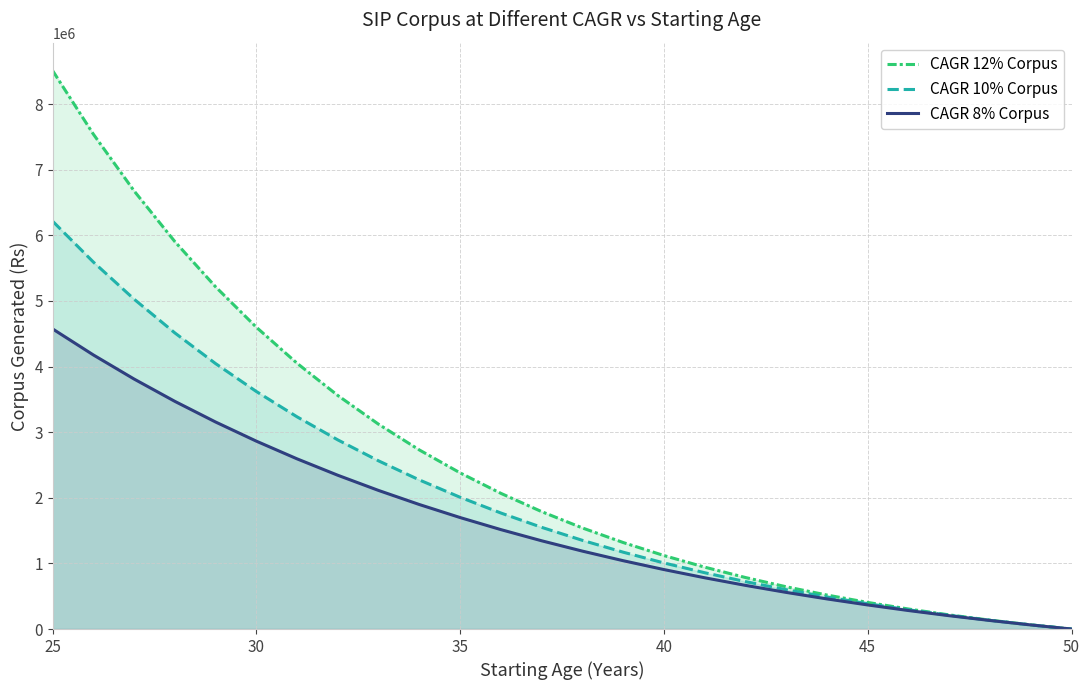

What is the maximum value shown in the chart?

8511032.9